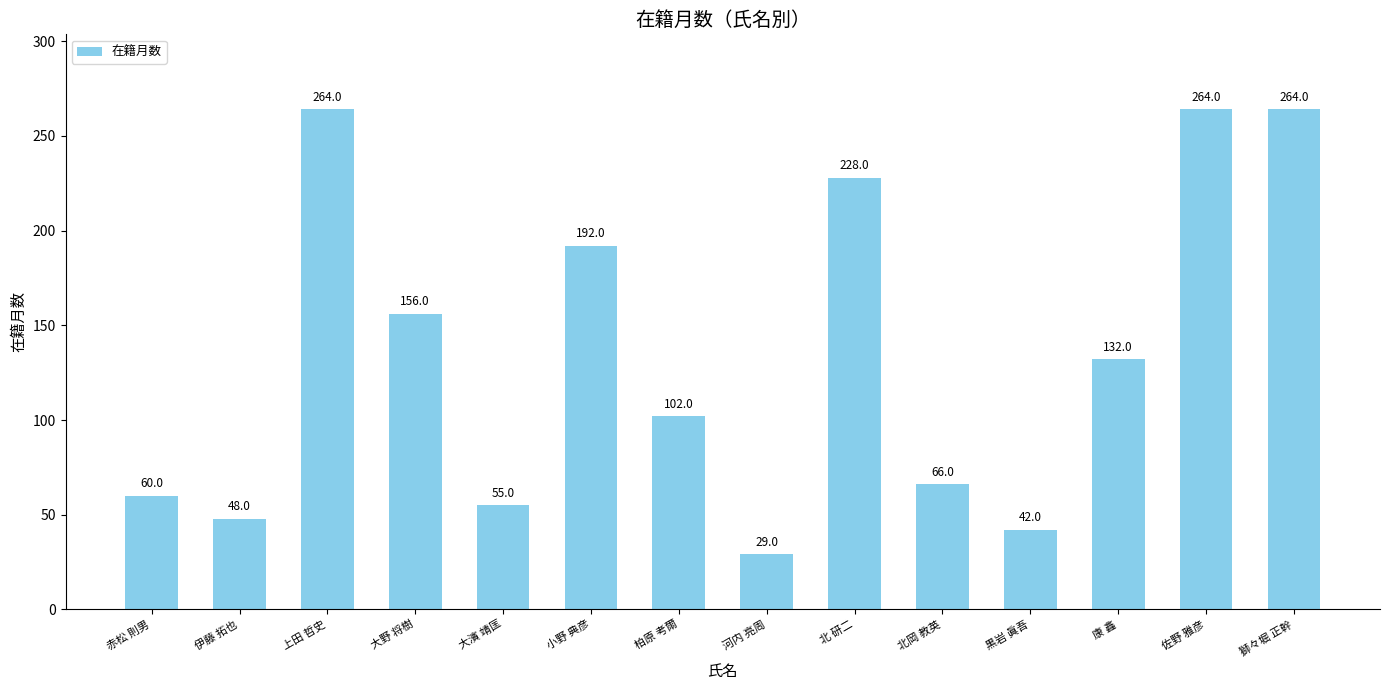

How many series are shown in this chart?

1